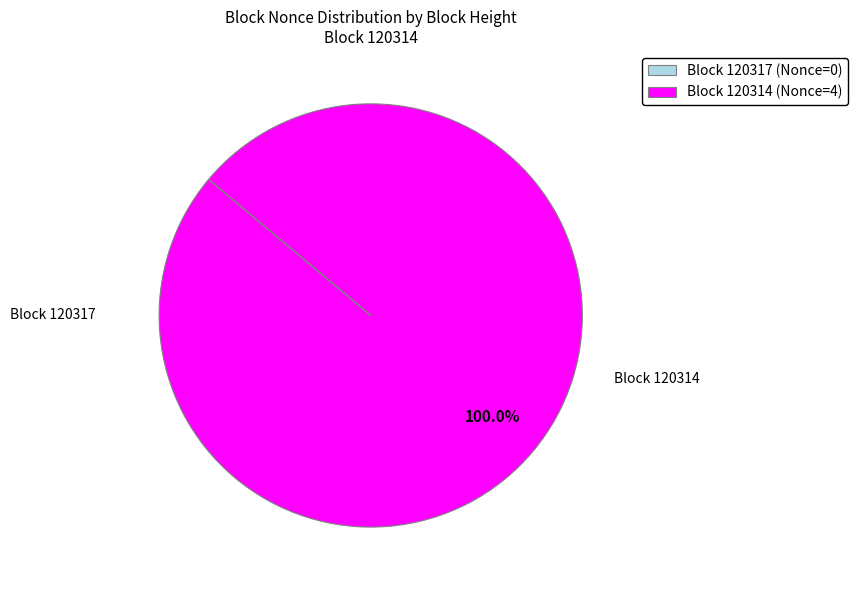

To the nearest percent, what is the difference between the largest and smallest slice percentages?

100%